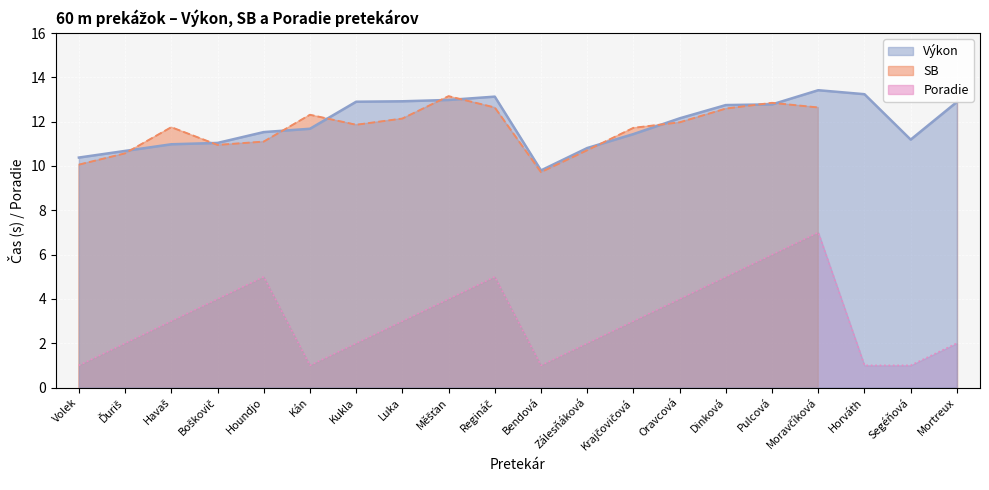

What is the difference between the second highest and second lowest values in the Poradie series?

5.0